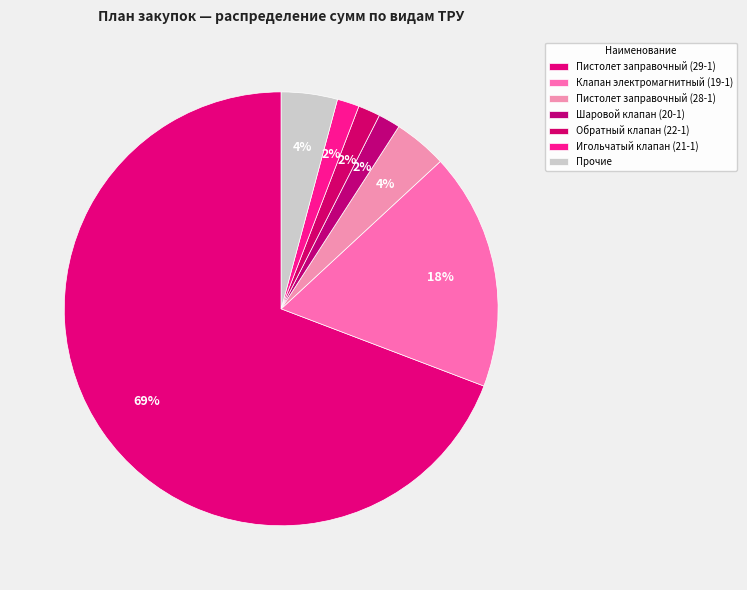

To the nearest percent, what portion does Пистолет заправочный (29-1) represent?

69%